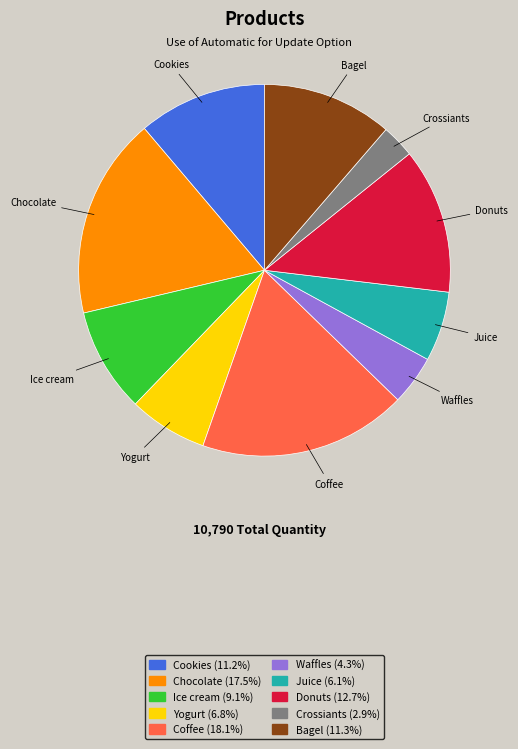

True or false: Donuts accounts for 13% of the total.

True